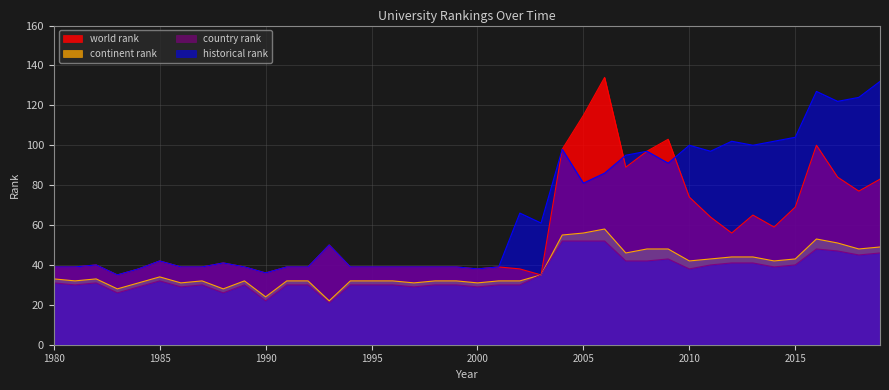

Where is the first local maximum for world rank?

1982